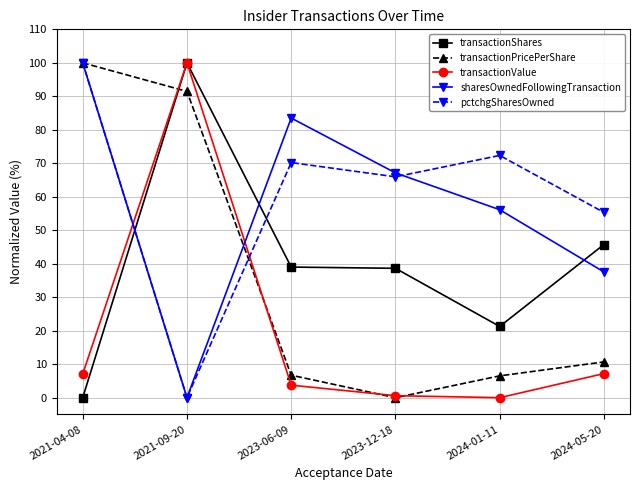

At which label does transactionShares reach its minimum?

2021-04-08